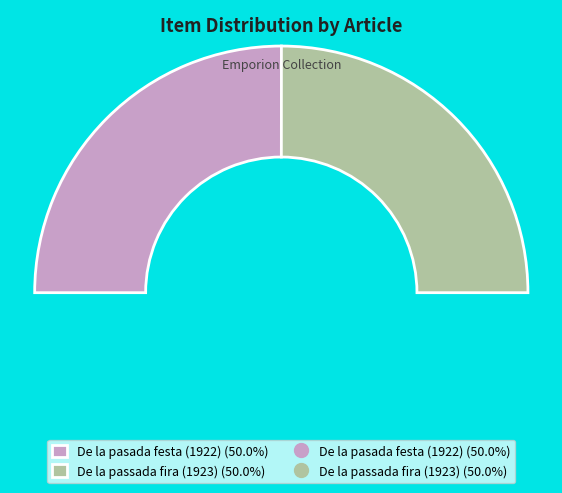

Is it true that De la passada fira (1923) is 50% of the pie?

True